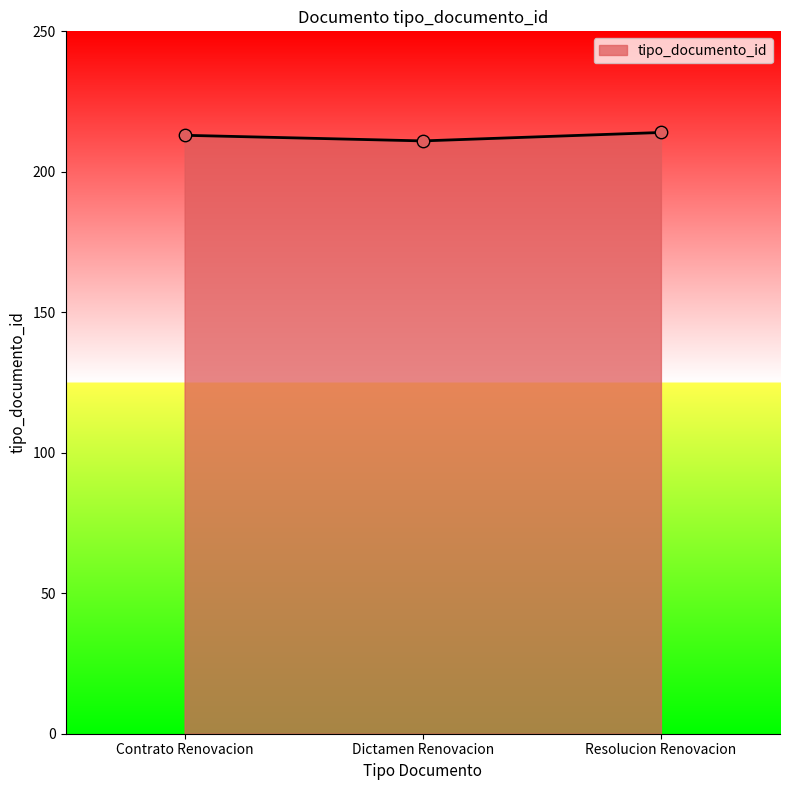

Approximately how many times larger is the value at Resolucion Renovacion compared to Contrato Renovacion?

1.0